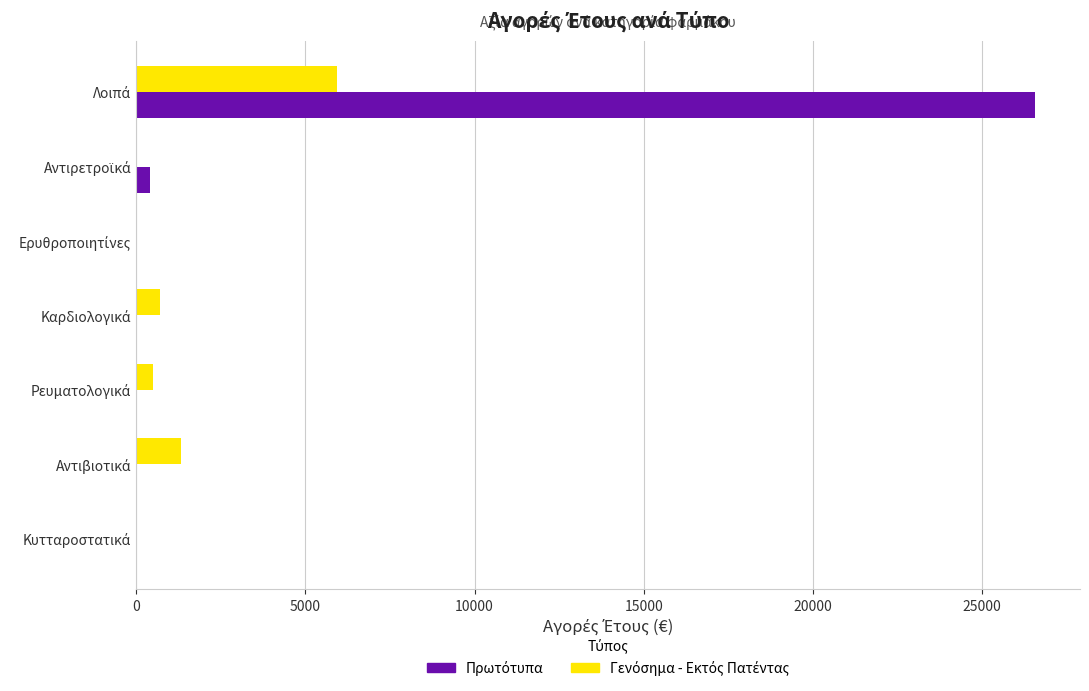

How many data points does each series have?

7